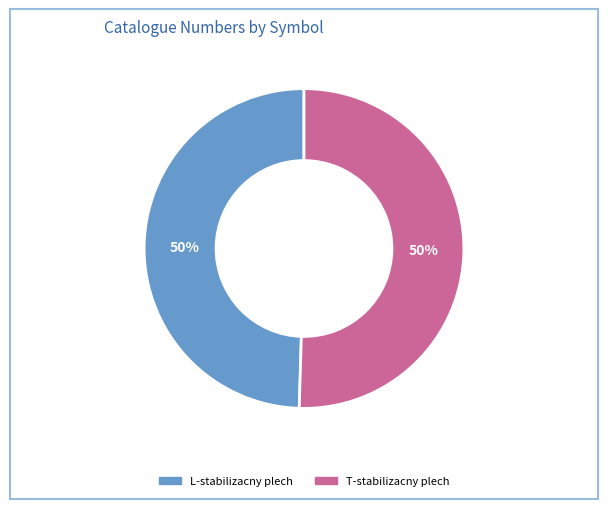

To the nearest percent, what is the average slice percentage?

50%